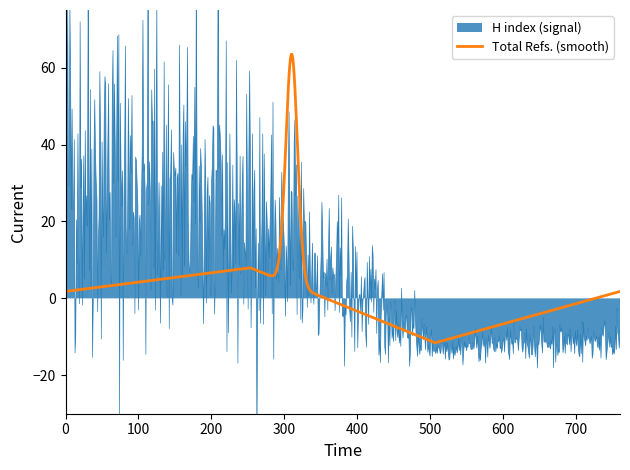

Which series changed the most between 1 and 4?

H index